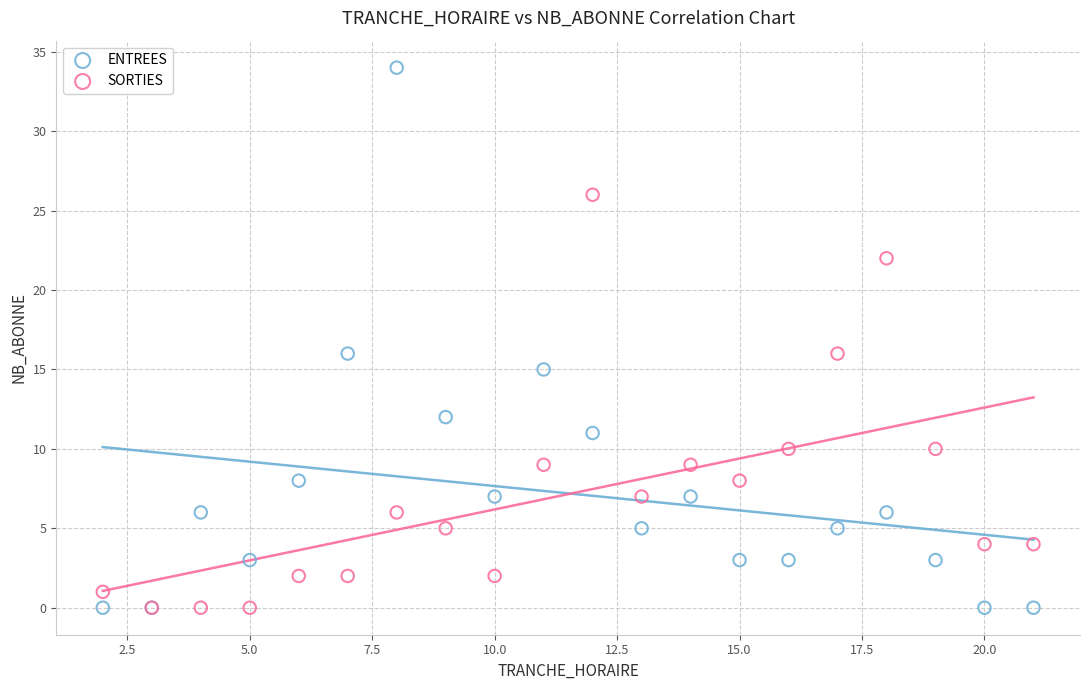

Which series reaches the maximum Y coordinate?

ENTREES